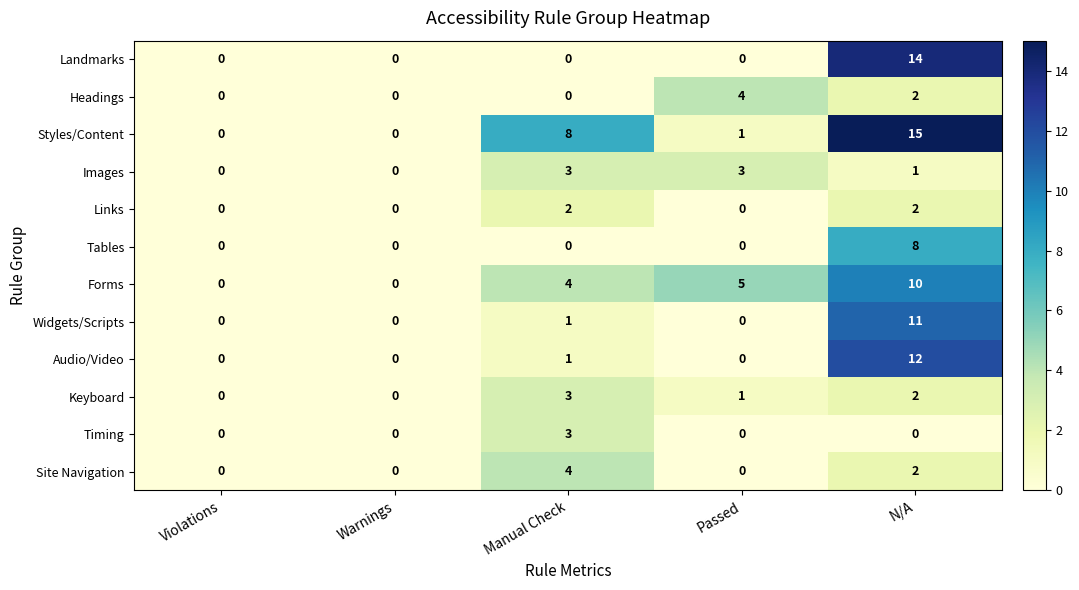

Between Manual Check and Passed, which series saw the biggest shift?

Styles/Content